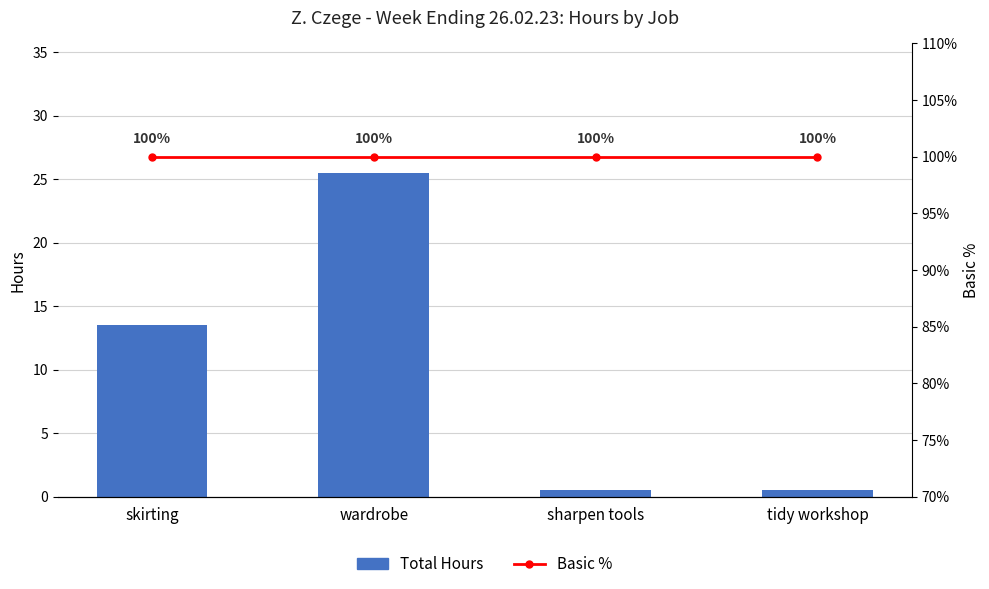

Between wardrobe and sharpen tools, which series saw the biggest shift?

Total Hours